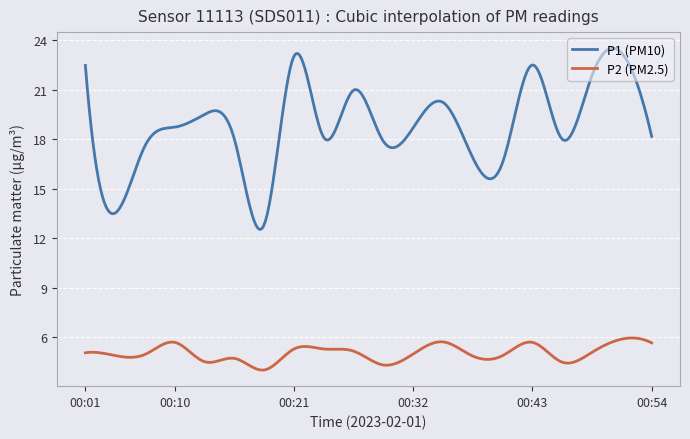

How many lines are shown in the chart?

2